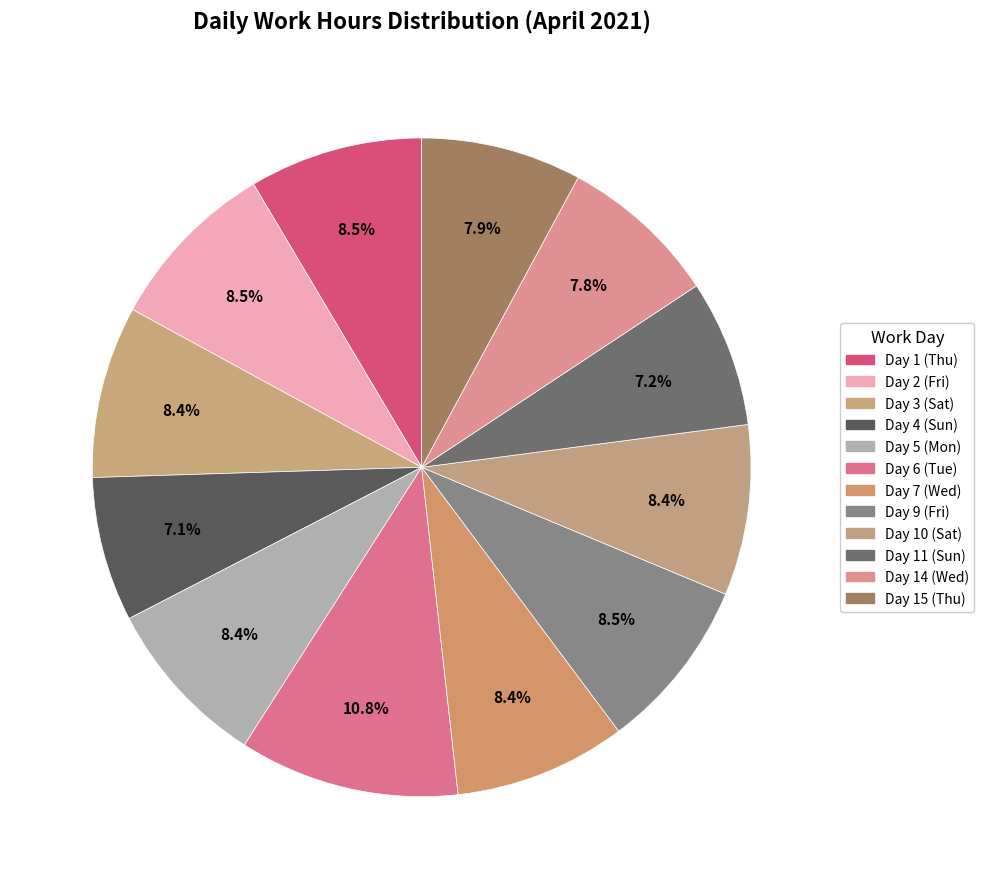

How much of the chart is everything except Day 10 (Sat)?

91.6%